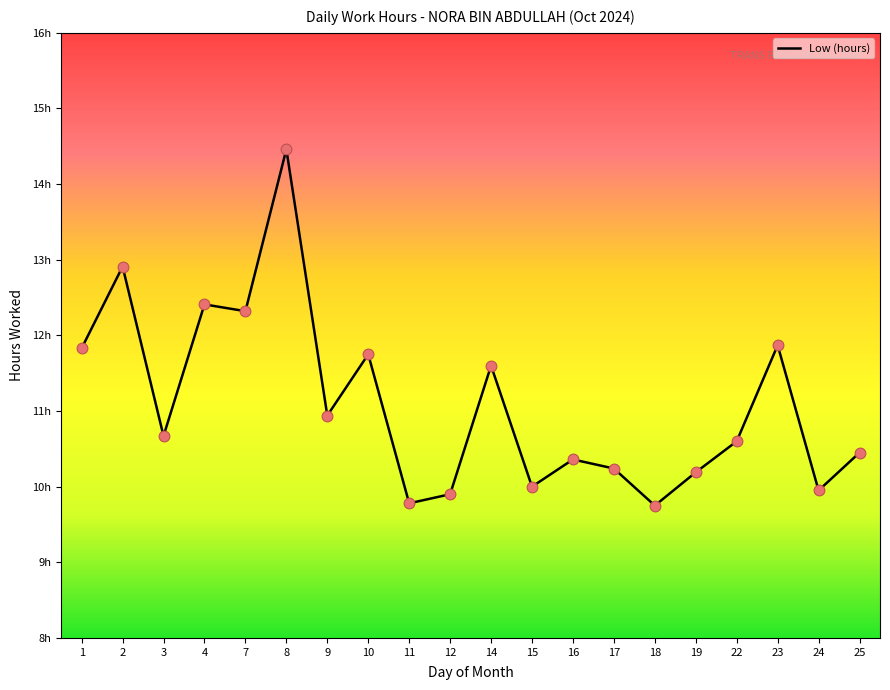

Does the chart have visible grid lines?

No